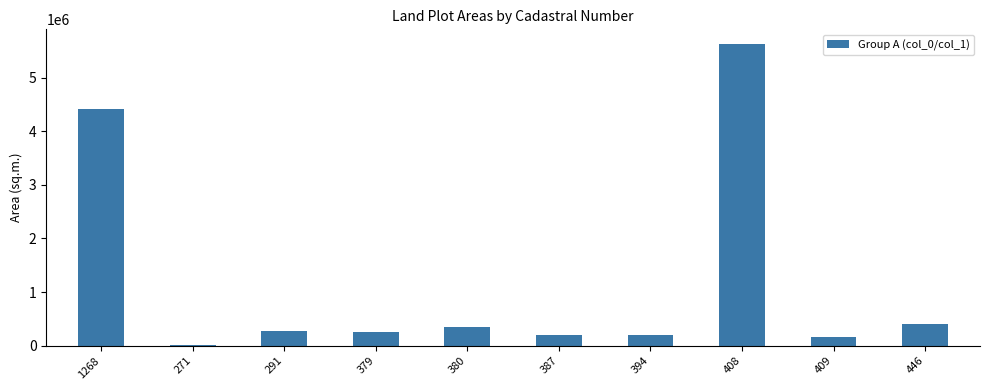

What is the greatest value displayed?

5618282